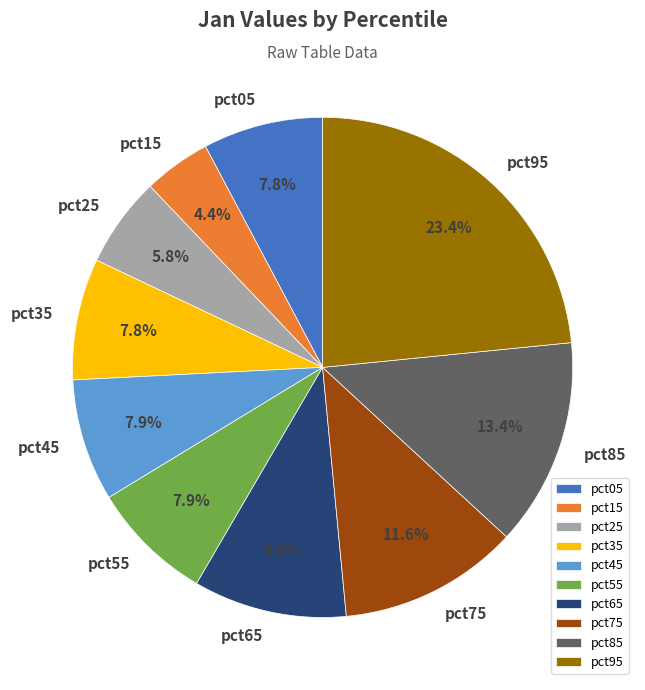

What percentage is the pct95 slice, to the nearest percent?

23%